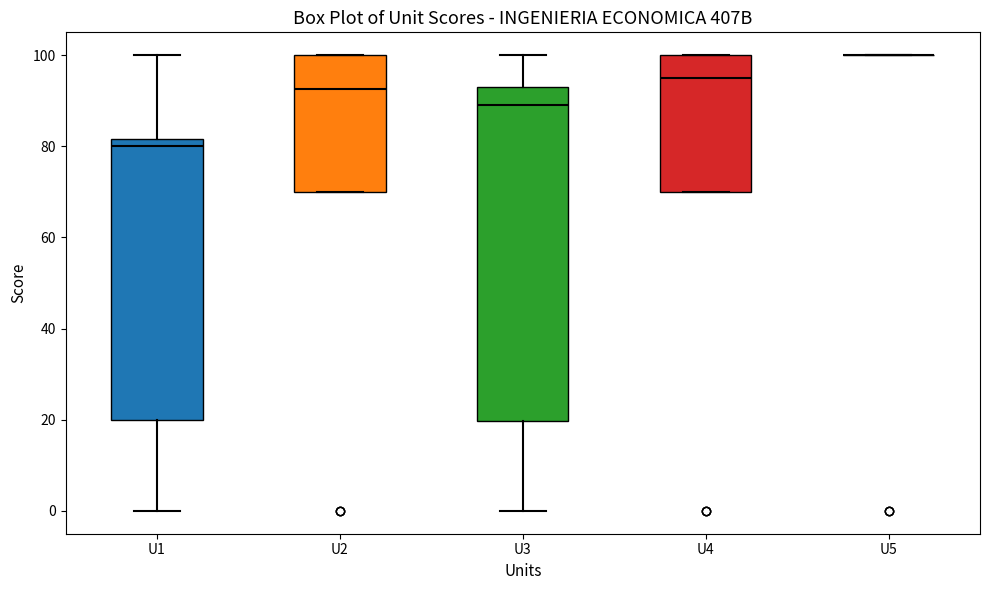

Comparing the boxes themselves (not the whiskers), which one is the tallest?

U3